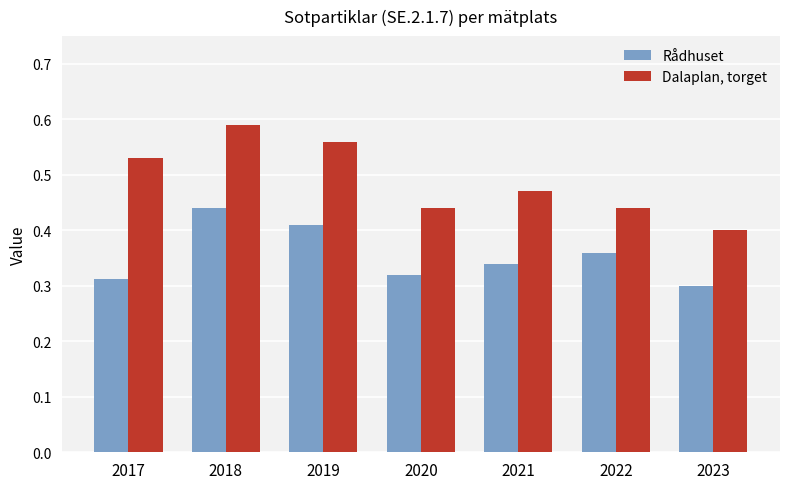

Which category has the lowest value in the Dalaplan, torget series?

2023